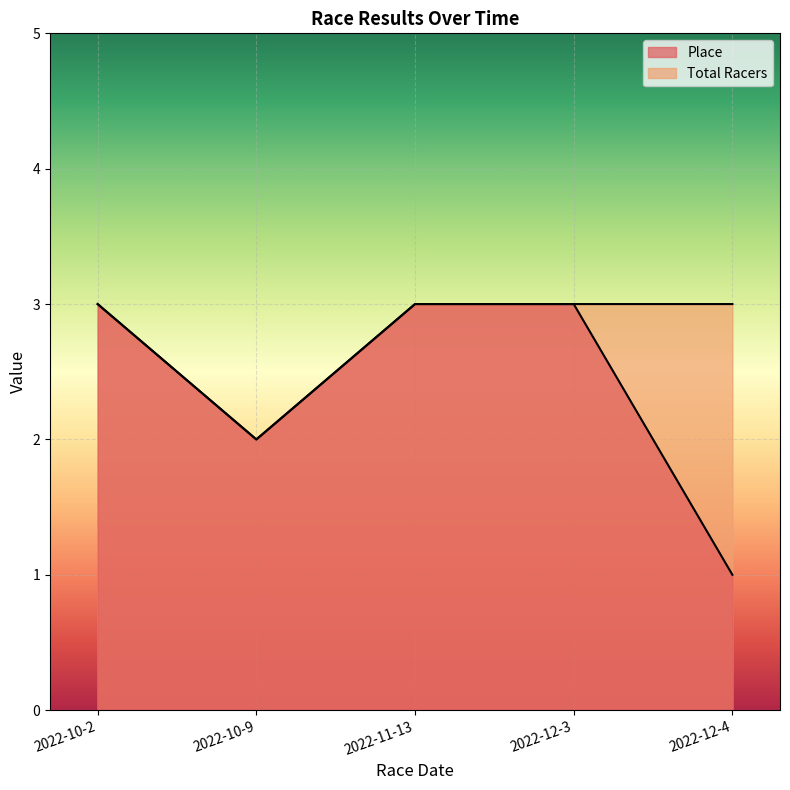

Where is the first local minimum for Total Racers?

2022-10-9